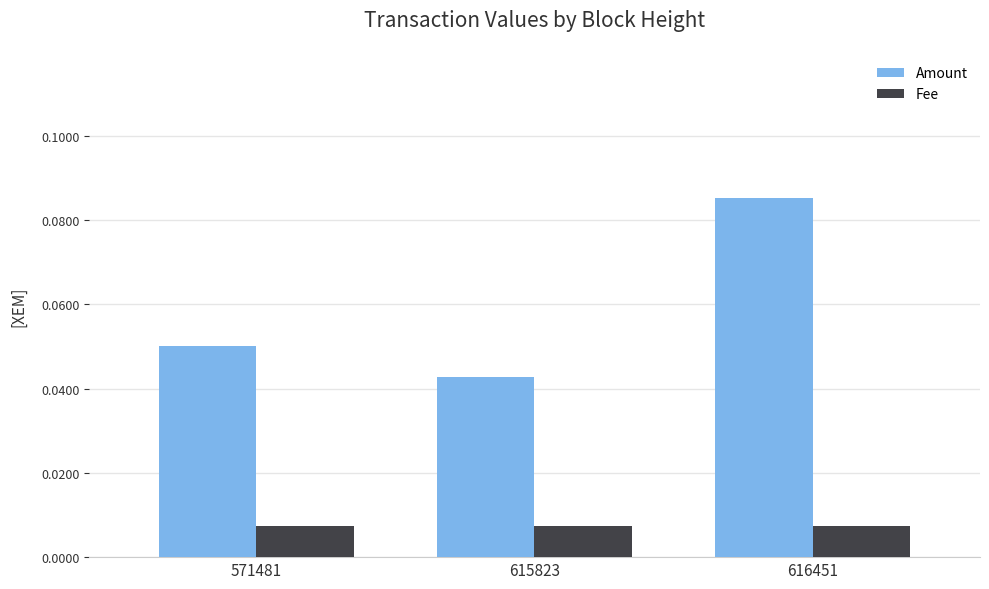

What are all the series names shown in the legend?

Amount, Fee